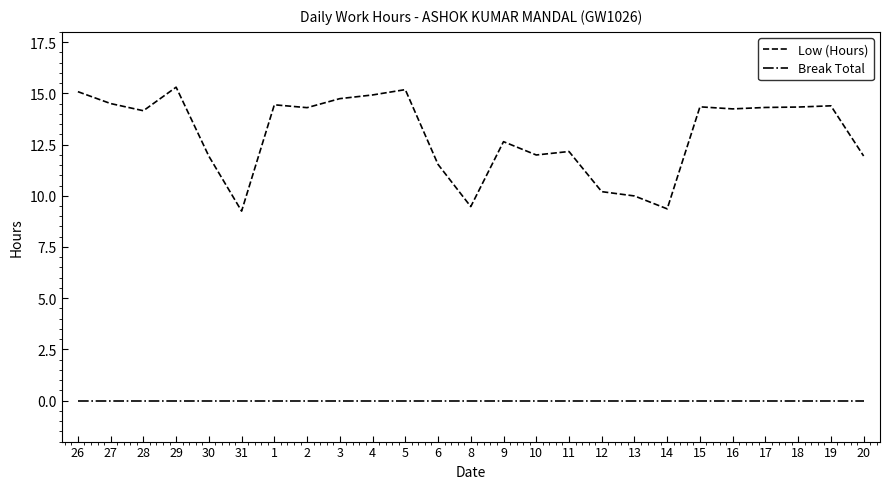

Which series has the largest range (max minus min)?

Low (Hours)